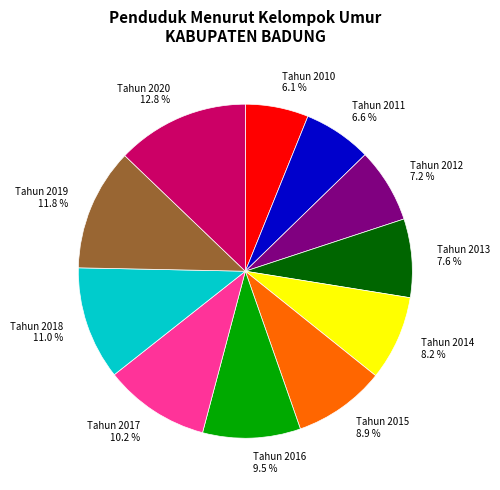

What is the ratio of the value at Tahun 2012 to the value at Tahun 2020?

0.6